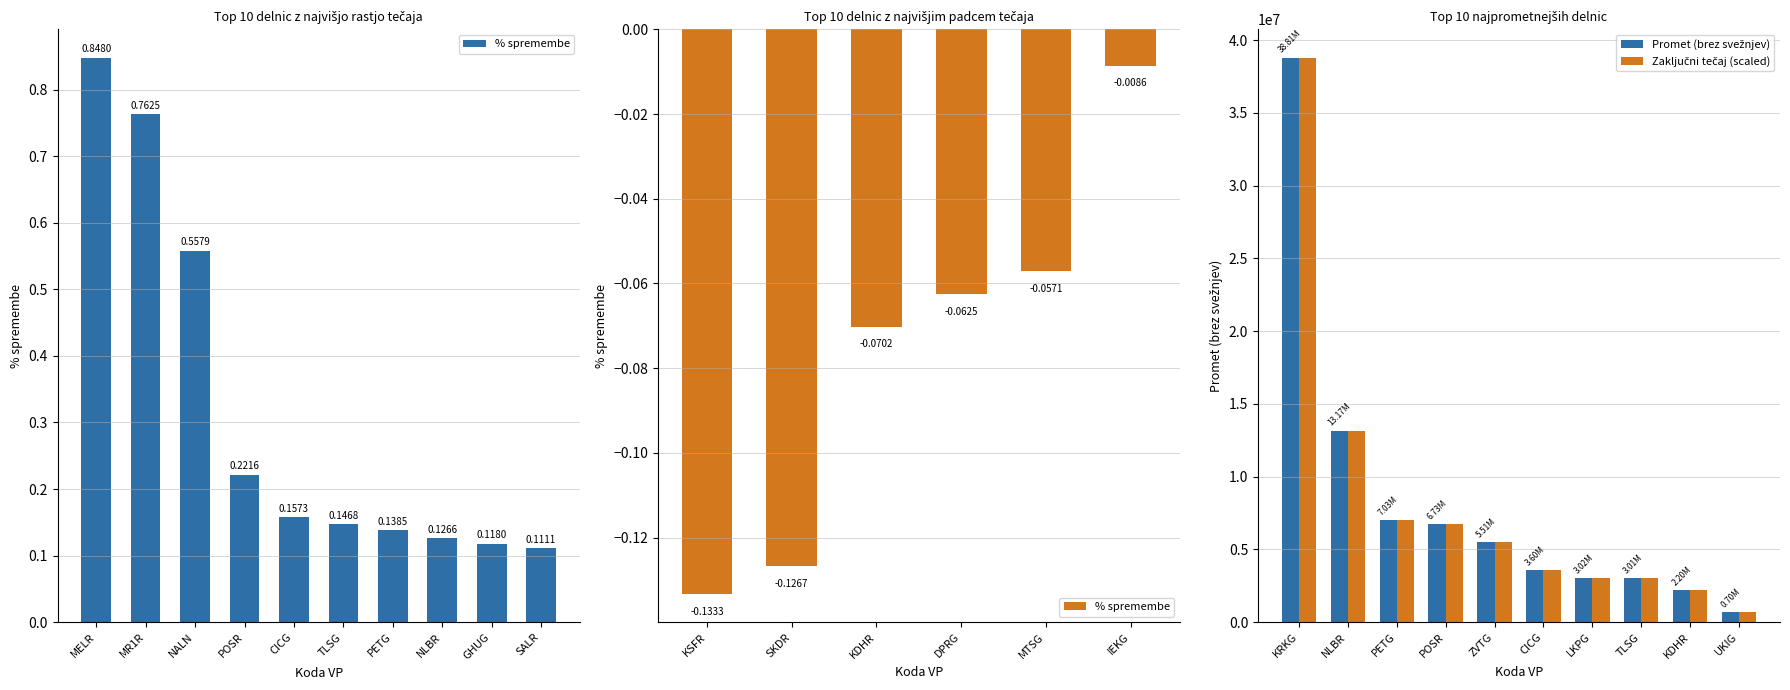

Which category has the lowest value across all series?

SALR